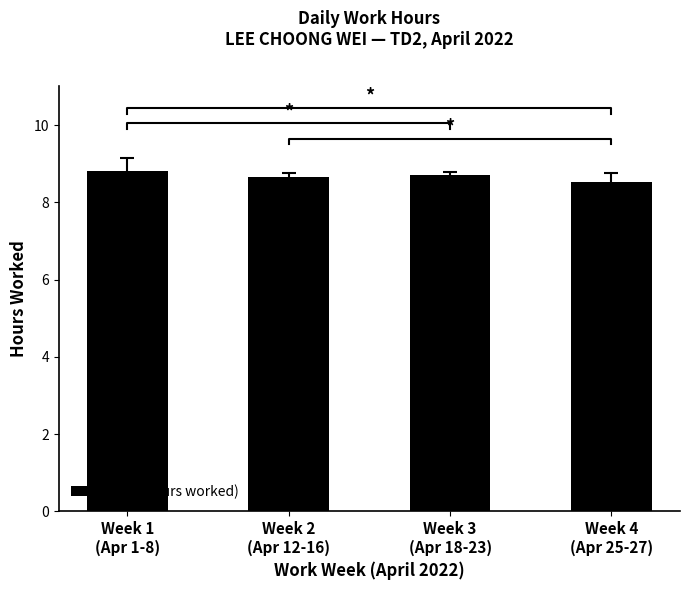

What is the maximum value shown in the chart?

8.8